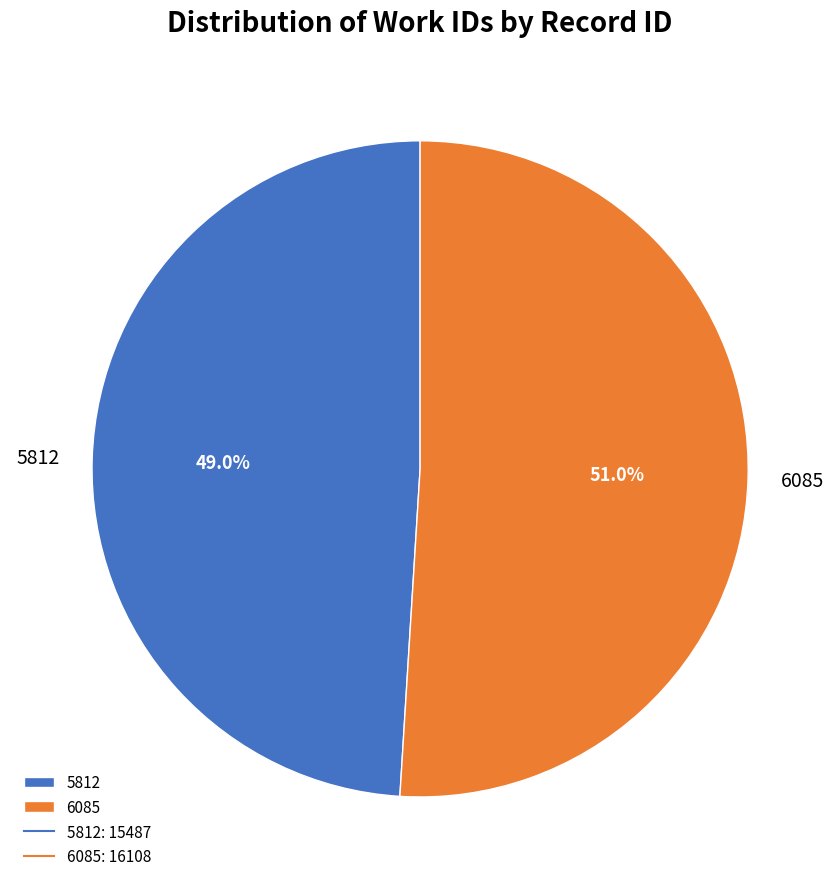

To the nearest percent, what portion does 5812 represent?

49%